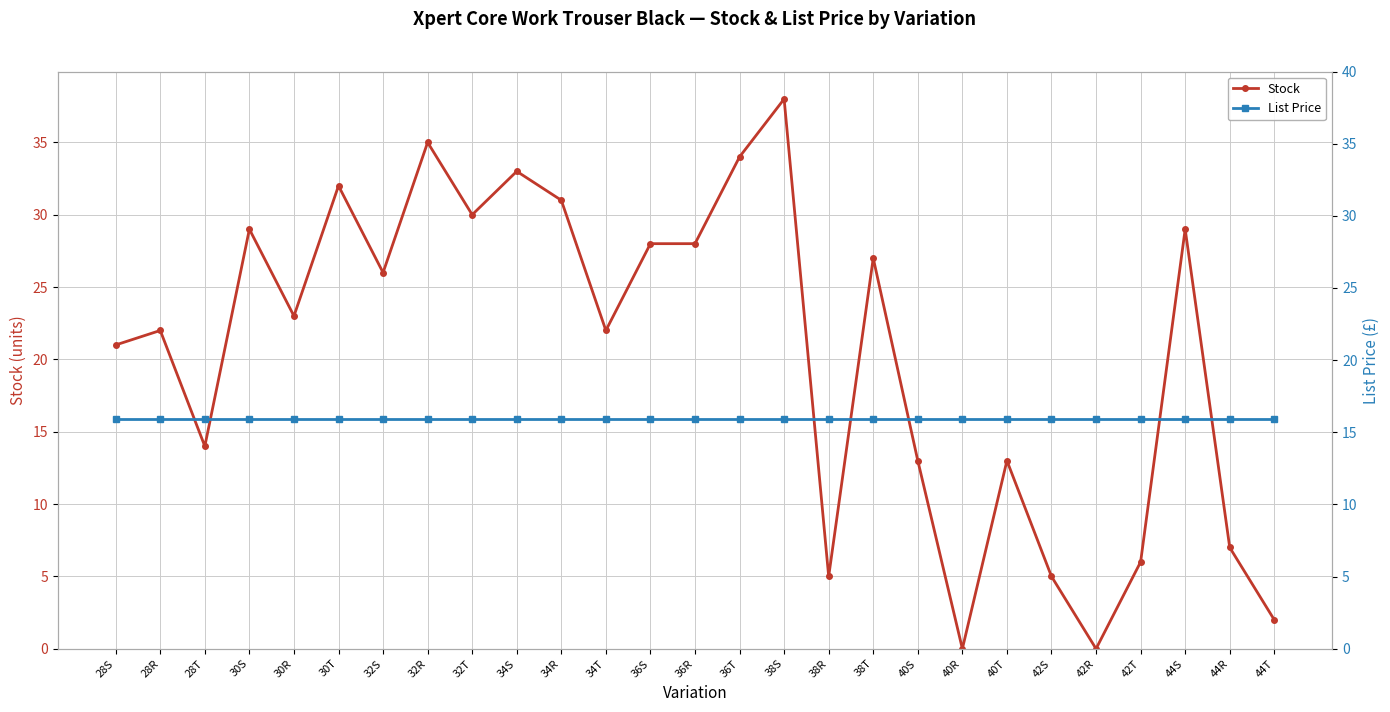

Read the List Price value at 36T.

15.9